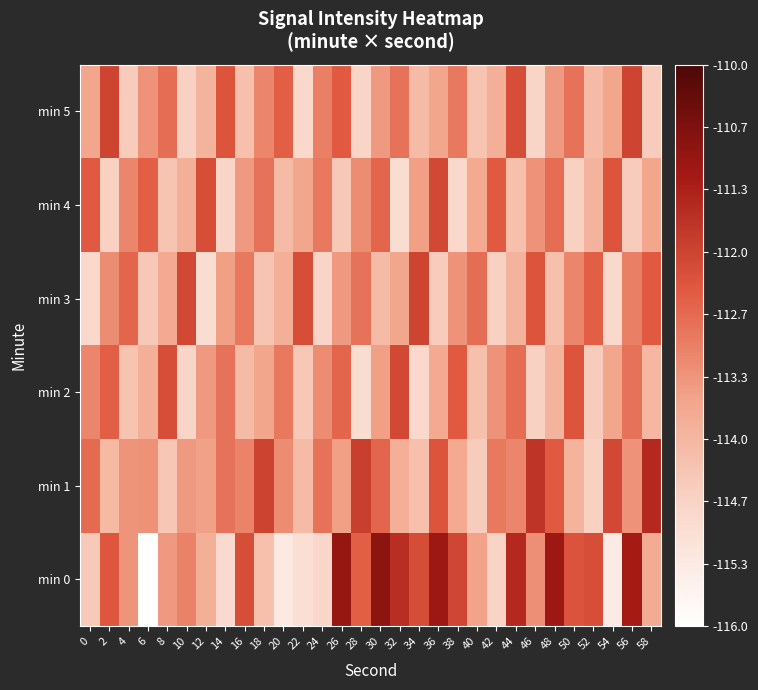

Reading left to right, transcribe all the data shown in this chart.

min 0: 0=-114.4	2=-112.3	4=-113.3	6=-116.0	8=-113.4	10=-113.0	12=-113.8	14=-114.8	16=-112.2	18=-114.2	20=-115.3	22=-115.0	24=-114.7	26=-111.0	28=-112.5	30=-110.9	32=-111.6	34=-112.2	36=-111.1	38=-112.1	40=-113.6	42=-114.7	44=-111.5	46=-113.2	48=-111.1	50=-112.3	52=-112.2	54=-115.4	56=-111.2	58=-113.7
min 1: 0=-112.7	2=-114.0	4=-113.3	6=-113.3	8=-114.3	10=-113.4	12=-113.5	14=-112.8	16=-113.1	18=-112.0	20=-113.2	22=-114.1	24=-112.8	26=-113.5	28=-111.9	30=-112.6	32=-113.8	34=-114.2	36=-112.3	38=-113.7	40=-114.5	42=-112.9	44=-113.1	46=-111.7	48=-112.4	50=-113.9	52=-114.6	54=-112.1	56=-113.3	58=-111.5
min 2: 0=-113.1	2=-112.5	4=-114.3	6=-113.8	8=-112.2	10=-114.7	12=-113.4	14=-112.8	16=-114.1	18=-113.6	20=-112.9	22=-114.4	24=-113.2	26=-112.6	28=-114.9	30=-113.5	32=-112.1	34=-114.8	36=-113.7	38=-112.4	40=-114.2	42=-113.3	44=-112.7	46=-114.6	48=-113.9	50=-112.3	52=-114.5	54=-113.6	56=-112.8	58=-114.0
min 3: 0=-114.8	2=-113.2	4=-112.6	6=-114.4	8=-113.7	10=-112.1	12=-114.9	14=-113.5	16=-112.9	18=-114.3	20=-113.8	22=-112.2	24=-114.7	26=-113.4	28=-112.8	30=-114.1	32=-113.6	34=-112.0	36=-114.5	38=-113.3	40=-112.7	42=-114.6	44=-113.9	46=-112.3	48=-114.2	50=-113.1	52=-112.5	54=-114.8	56=-113.0	58=-112.4
min 4: 0=-112.4	2=-114.6	4=-113.1	6=-112.5	8=-114.3	10=-113.8	12=-112.2	14=-114.7	16=-113.4	18=-112.8	20=-114.1	22=-113.6	24=-112.9	26=-114.4	28=-113.2	30=-112.6	32=-114.9	34=-113.5	36=-112.1	38=-114.8	40=-113.7	42=-112.4	44=-114.2	46=-113.3	48=-112.7	50=-114.6	52=-113.9	54=-112.3	56=-114.5	58=-113.6
min 5: 0=-113.6	2=-112.0	4=-114.5	6=-113.3	8=-112.7	10=-114.6	12=-113.9	14=-112.3	16=-114.2	18=-113.1	20=-112.5	22=-114.8	24=-113.0	26=-112.4	28=-114.7	30=-113.4	32=-112.8	34=-114.1	36=-113.6	38=-112.9	40=-114.3	42=-113.8	44=-112.2	46=-114.7	48=-113.4	50=-112.8	52=-114.1	54=-113.6	56=-112.0	58=-114.5